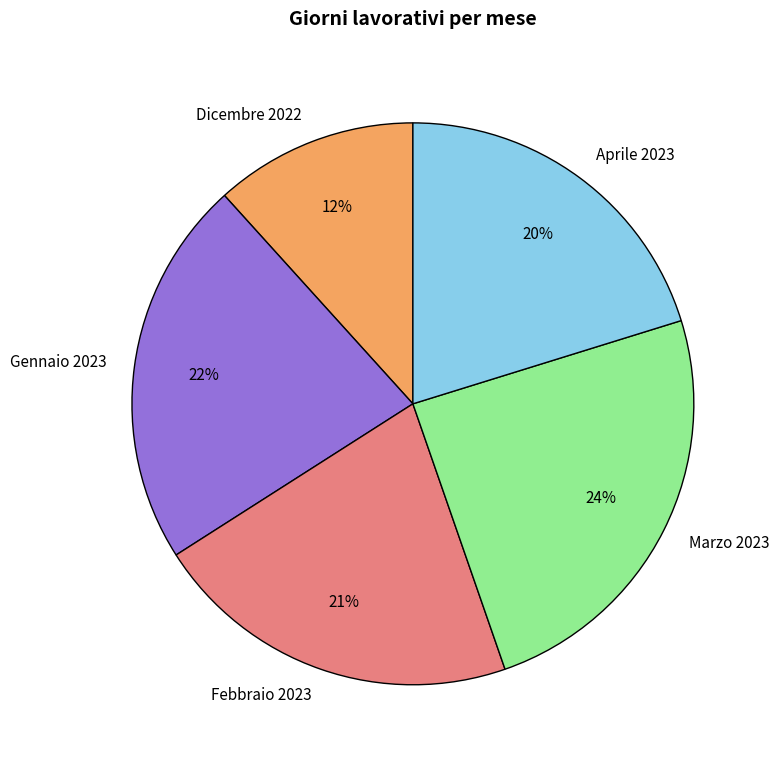

The Dicembre 2022 slice represents 2% of the pie. True or false?

False